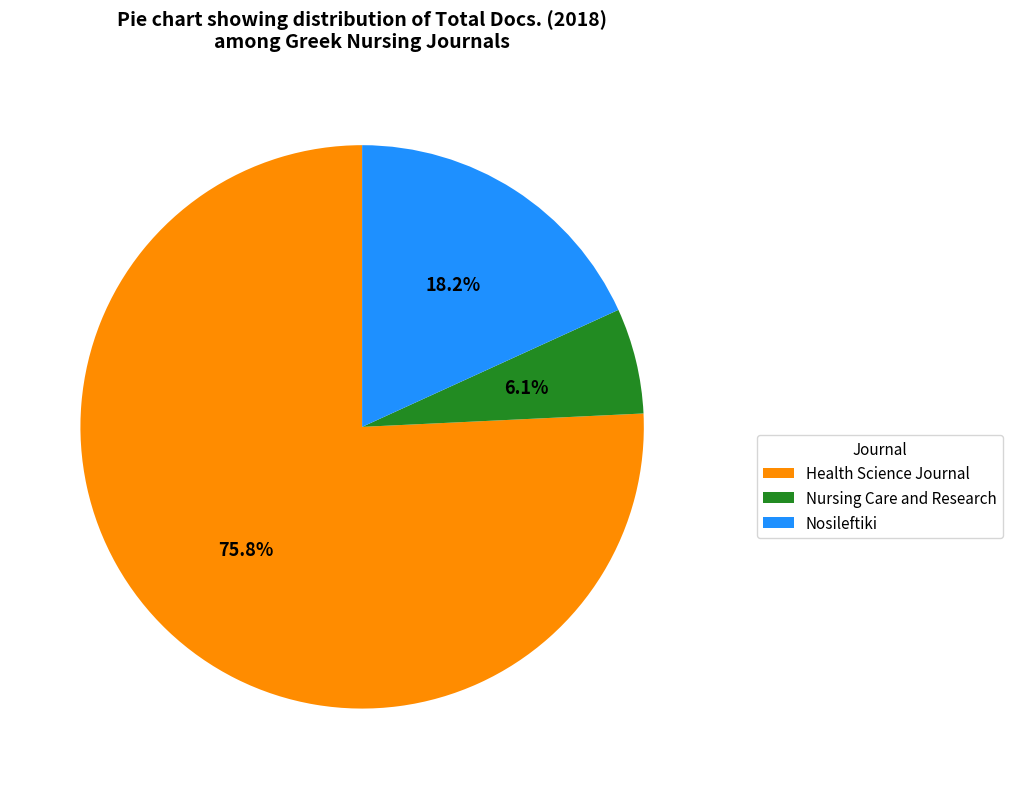

What percentage is NOT represented by Nosileftiki?

81.8%